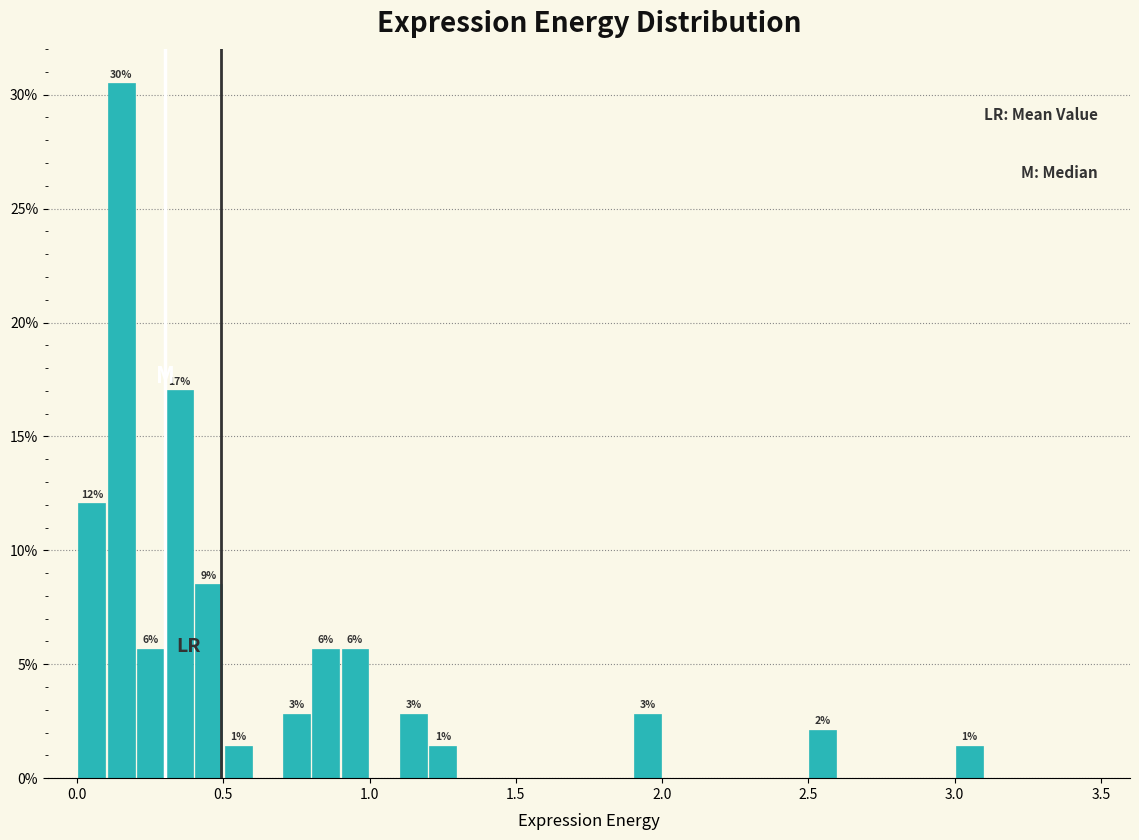

Around what value on the x-axis is the tallest bar? Give the approximate position of its centre, as read against the axis.

0.15